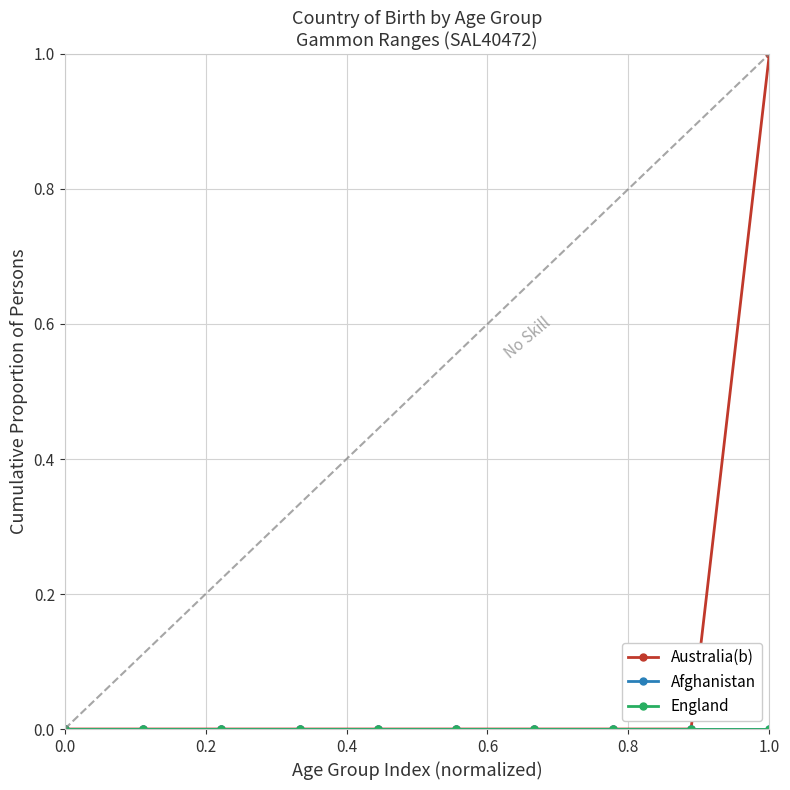

Is this an area chart (filled region under the line)?

No